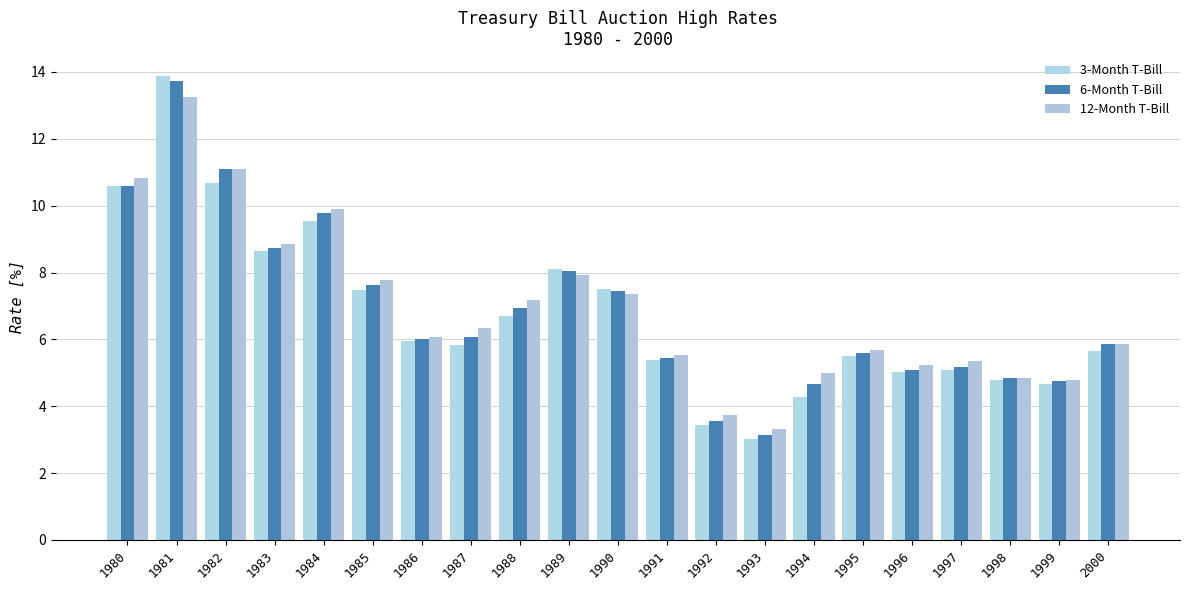

The value of 6-Month T-Bill at 1993 is 3.1. True or false?

True